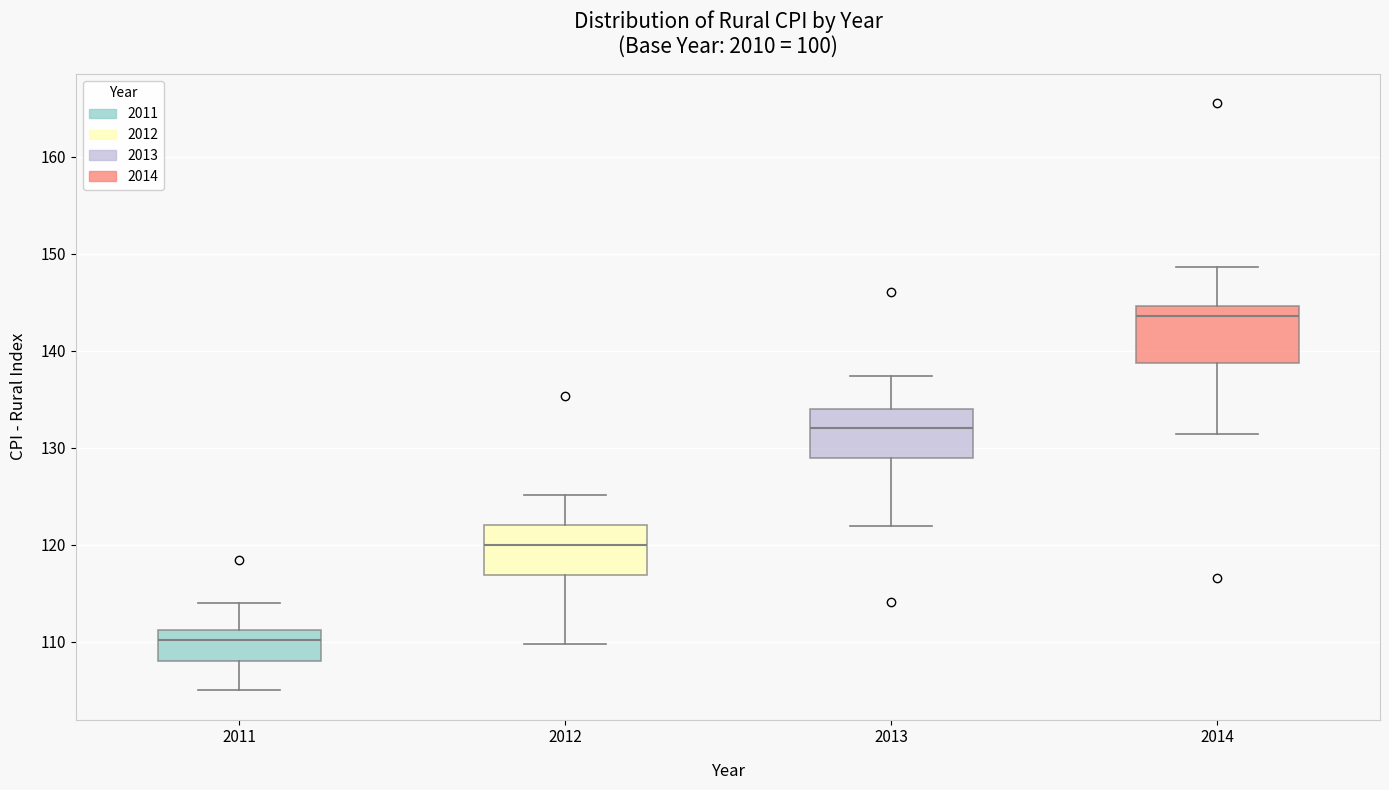

Reading left to right, transcribe this box plot: for each box, give where its median line is, the range the box spans, and where its two whiskers end, as read against the y-axis. The values are not printed on the chart, so give them approximately, as read against the axis.

2011: median 110, box 108 to 111, whiskers 105 to 114
2012: median 120, box 117 to 122, whiskers 110 to 125
2013: median 132, box 129 to 134, whiskers 122 to 137
2014: median 144, box 139 to 145, whiskers 131 to 149